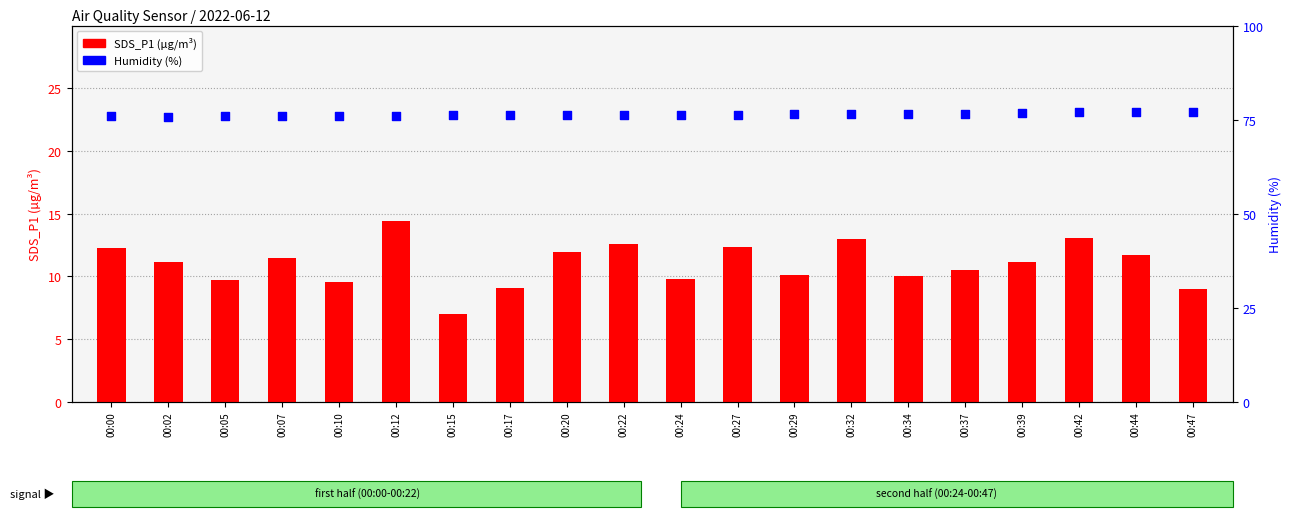

Which series has the largest total across all categories?

Humidity